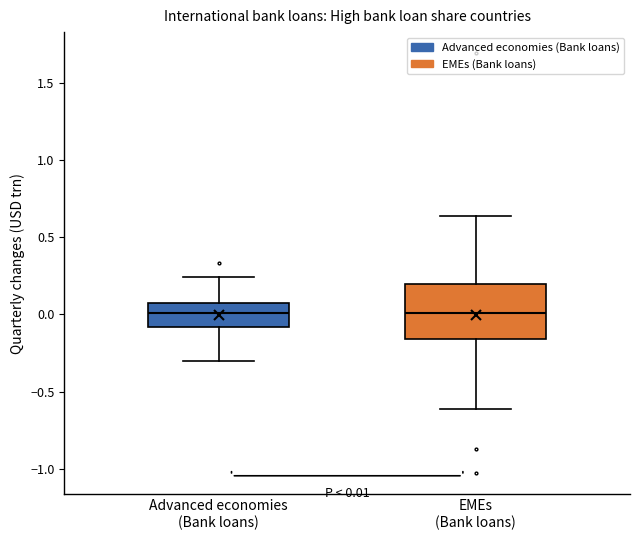

Comparing the boxes themselves (not the whiskers), which one is the tallest?

EMEs (Bank loans)